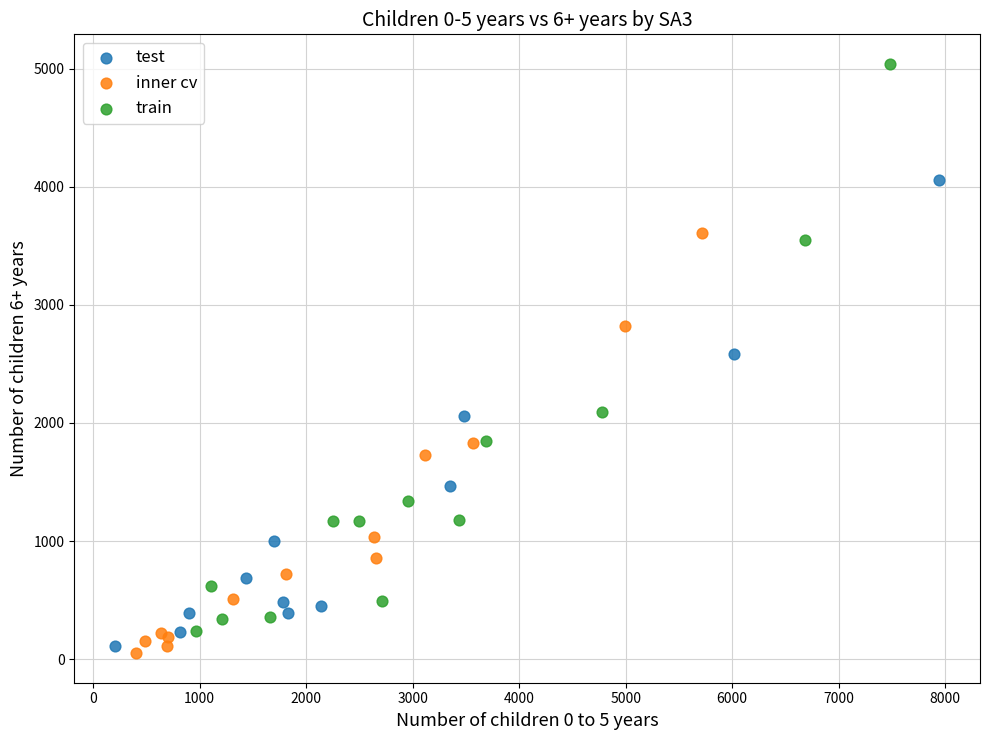

Which series has the widest spread of Y values?

train